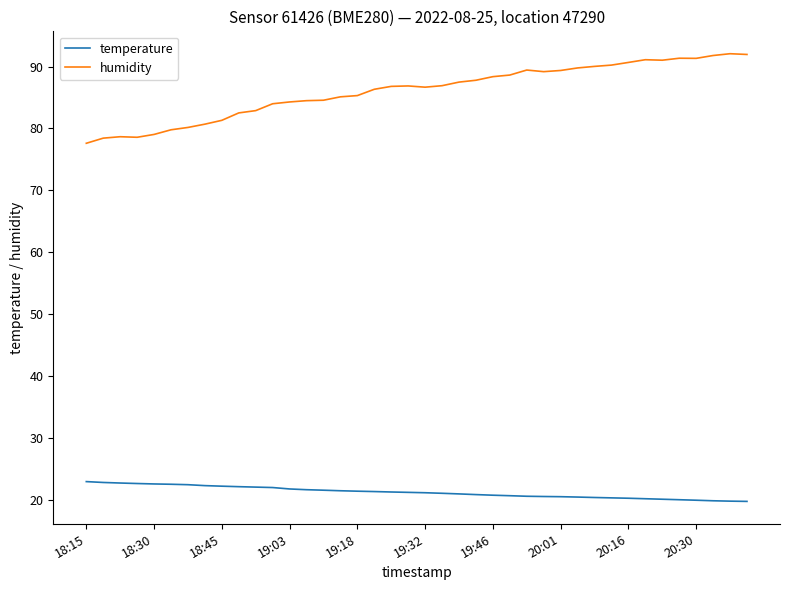

Which series has the largest range (max minus min)?

humidity